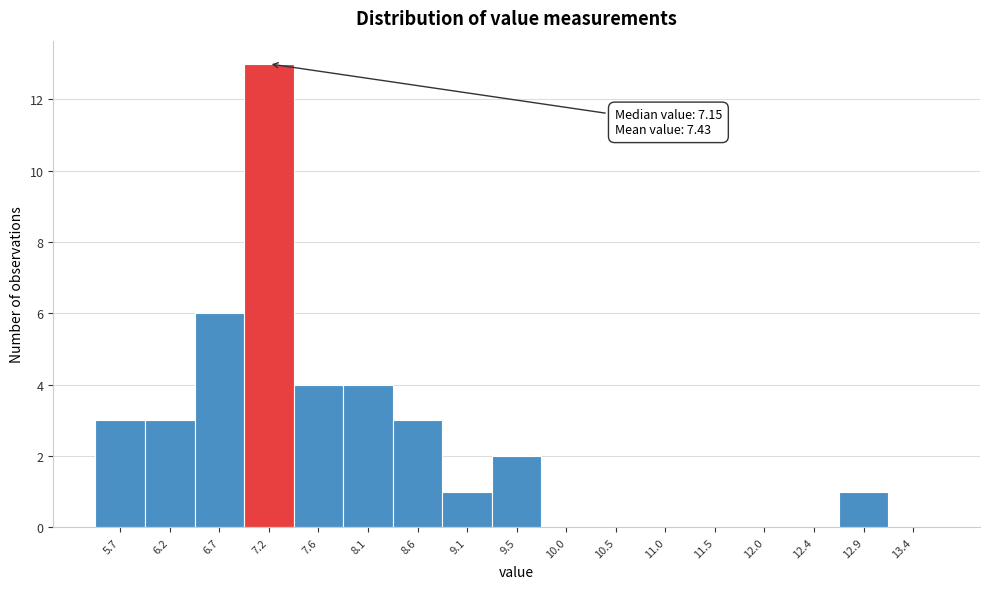

Over which range of the x-axis is the bar tallest?

6.91 to 7.39